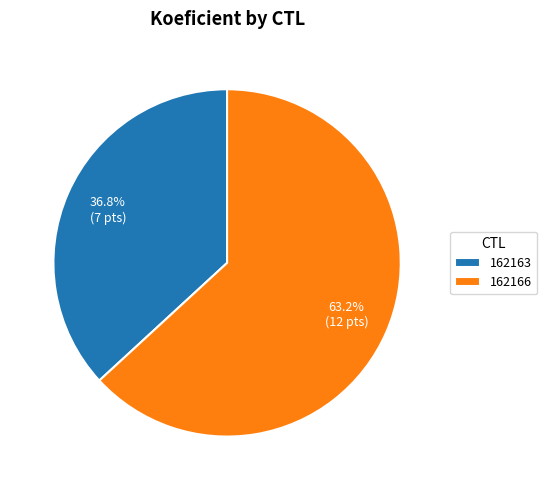

To the nearest percent, what portion does 162163 represent?

37%